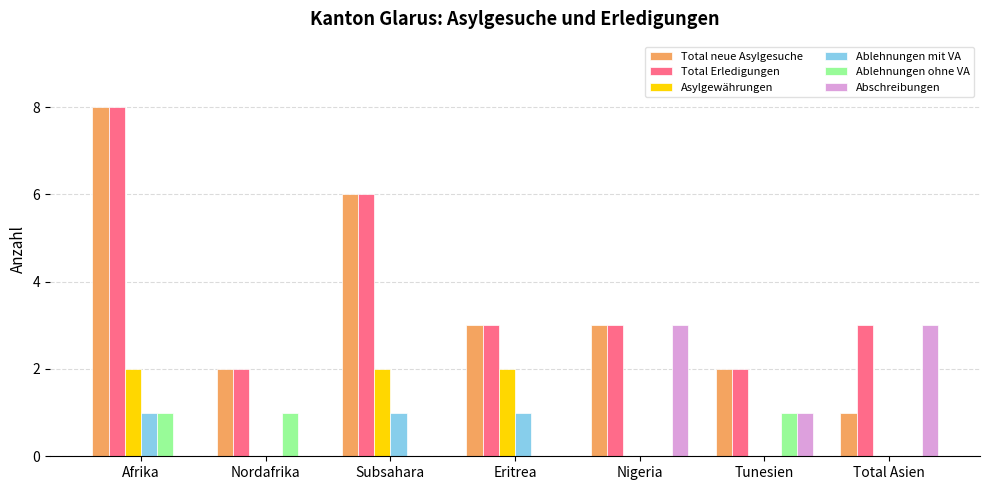

What is the sum of all Ablehnungen ohne VA values?

3